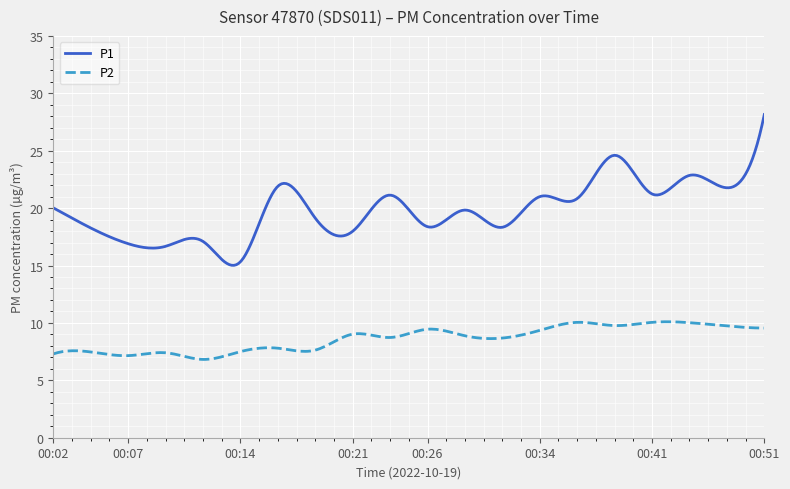

What is the minimum value for P2?

6.8